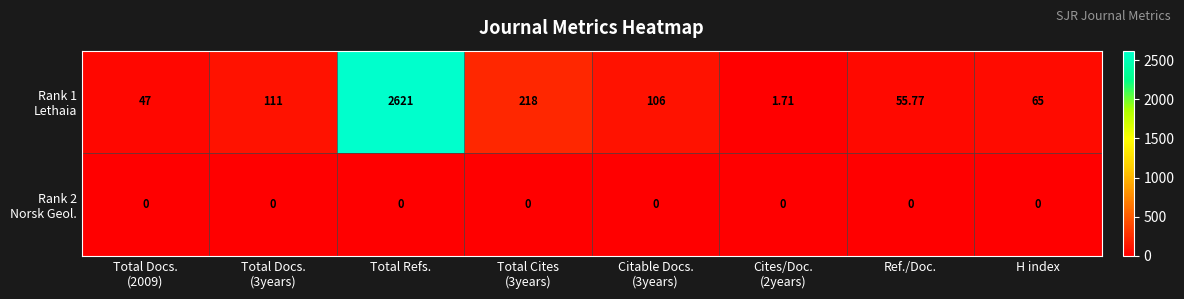

At which category is the sum across all series the highest?

Total Refs.